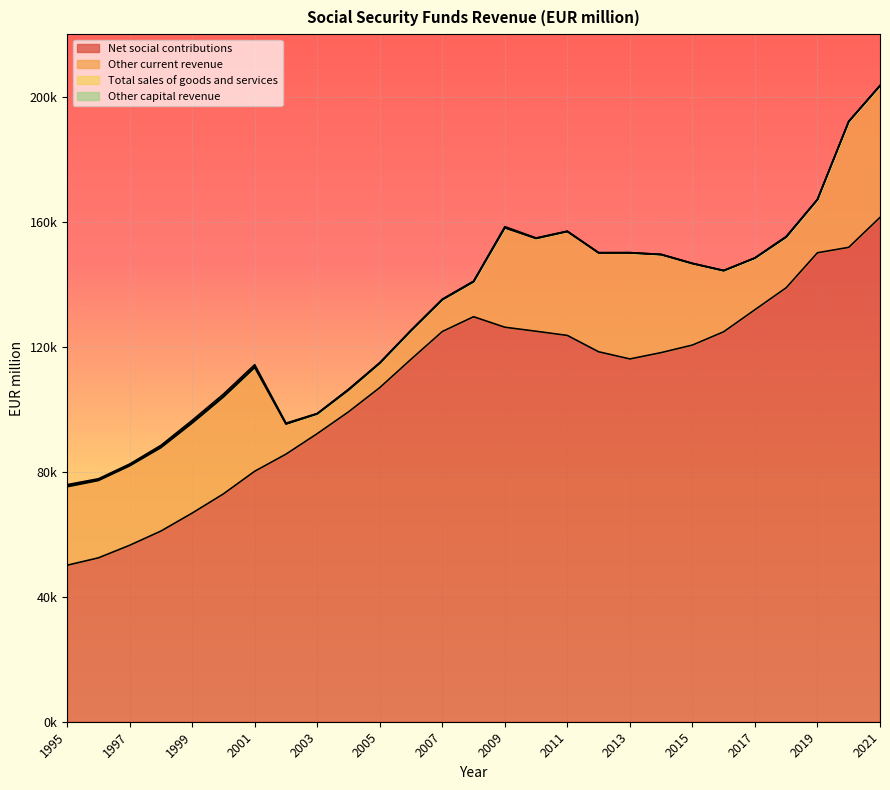

What is the difference between the maximum and minimum values in the Other current revenue series?

35804